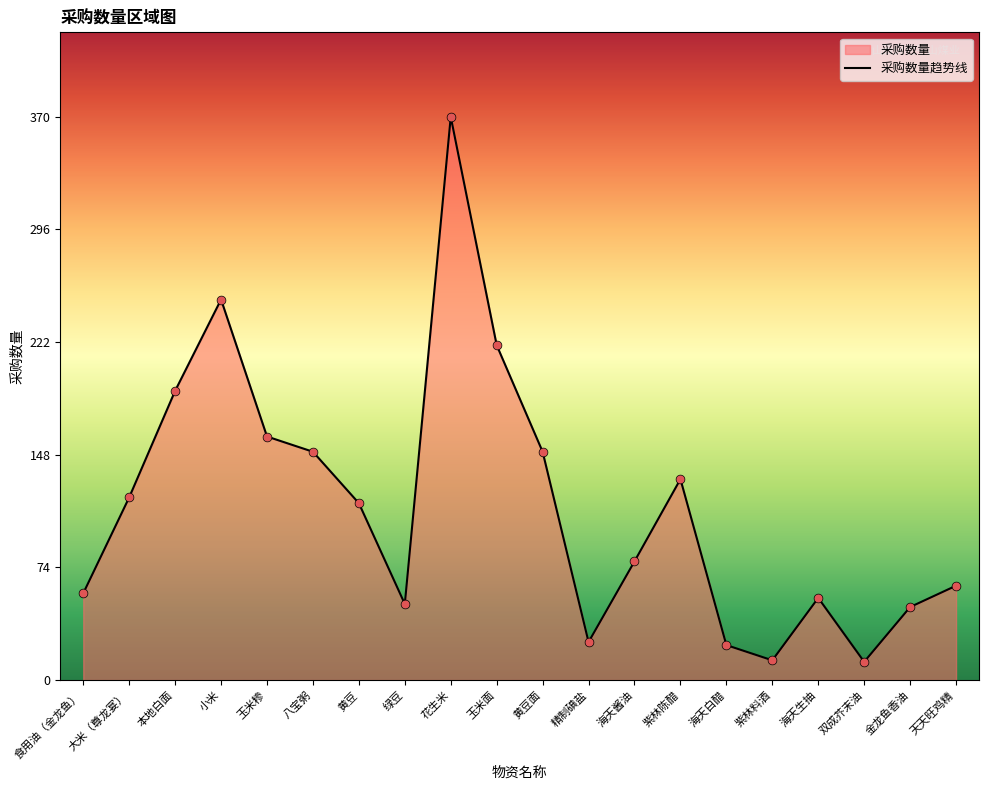

Which has a higher value, 八宝粥 or 紫林料酒?

八宝粥